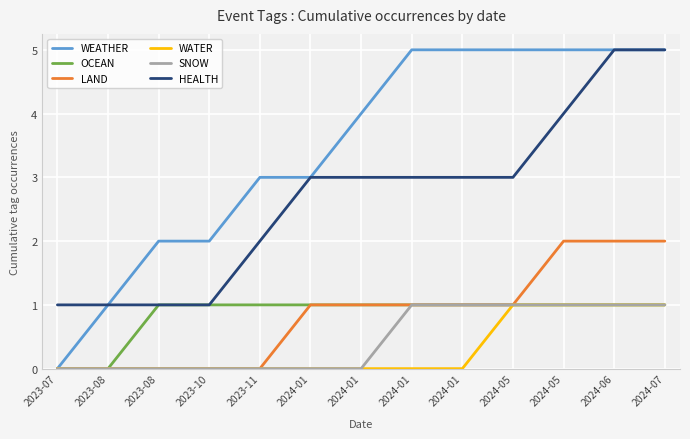

At which category is the sum across all series the highest?

2024-06